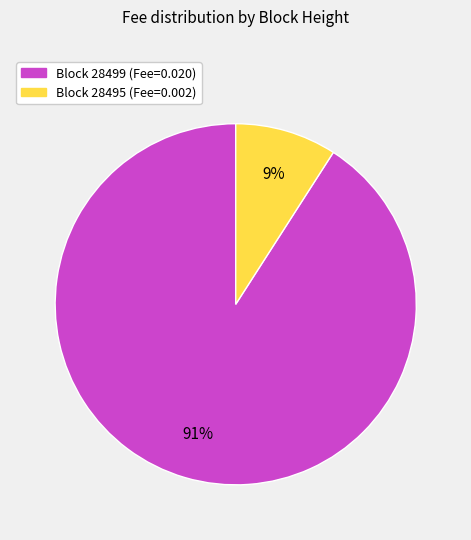

To the nearest percent, what is the difference between the largest and smallest slice percentages?

82%